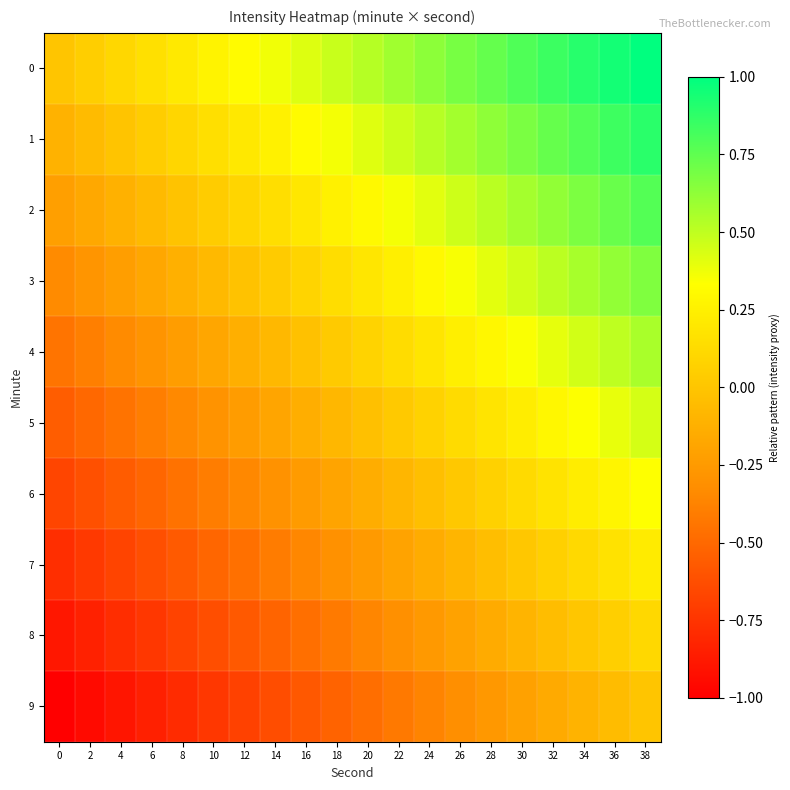

Reading right to left, transcribe all the data shown in this chart.

0: 38=1.0	36=0.9	34=0.9	32=0.8	30=0.8	28=0.7	26=0.7	24=0.6	22=0.6	20=0.5	18=0.5	16=0.4	14=0.4	12=0.3	10=0.3	8=0.2	6=0.2	4=0.1	2=0.1	0=0.0
1: 38=0.9	36=0.8	34=0.8	32=0.7	30=0.7	28=0.6	26=0.6	24=0.5	22=0.5	20=0.4	18=0.4	16=0.3	14=0.3	12=0.2	10=0.2	8=0.1	6=0.0	4=-0.0	2=-0.1	0=-0.1
2: 38=0.8	36=0.7	34=0.7	32=0.6	30=0.6	28=0.5	26=0.5	24=0.4	22=0.4	20=0.3	18=0.3	16=0.2	14=0.1	12=0.1	10=0.0	8=-0.0	6=-0.1	4=-0.1	2=-0.2	0=-0.2
3: 38=0.7	36=0.6	34=0.6	32=0.5	30=0.5	28=0.4	26=0.4	24=0.3	22=0.2	20=0.2	18=0.1	16=0.1	14=0.0	12=-0.0	10=-0.1	8=-0.1	6=-0.2	4=-0.2	2=-0.3	0=-0.3
4: 38=0.6	36=0.5	34=0.5	32=0.4	30=0.3	28=0.3	26=0.2	24=0.2	22=0.1	20=0.1	18=0.0	16=-0.0	14=-0.1	12=-0.1	10=-0.2	8=-0.2	6=-0.3	4=-0.3	2=-0.4	0=-0.4
5: 38=0.4	36=0.4	34=0.3	32=0.3	30=0.2	28=0.2	26=0.1	24=0.1	22=0.0	20=-0.0	18=-0.1	16=-0.1	14=-0.2	12=-0.2	10=-0.3	8=-0.3	6=-0.4	4=-0.5	2=-0.5	0=-0.6
6: 38=0.3	36=0.3	34=0.2	32=0.2	30=0.1	28=0.1	26=0.0	24=-0.0	22=-0.1	20=-0.1	18=-0.2	16=-0.2	14=-0.3	12=-0.4	10=-0.4	8=-0.5	6=-0.5	4=-0.6	2=-0.6	0=-0.7
7: 38=0.2	36=0.2	34=0.1	32=0.1	30=0.0	28=-0.0	26=-0.1	24=-0.1	22=-0.2	20=-0.3	18=-0.3	16=-0.4	14=-0.4	12=-0.5	10=-0.5	8=-0.6	6=-0.6	4=-0.7	2=-0.7	0=-0.8
8: 38=0.1	36=0.1	34=0.0	32=-0.0	30=-0.1	28=-0.2	26=-0.2	24=-0.3	22=-0.3	20=-0.4	18=-0.4	16=-0.5	14=-0.5	12=-0.6	10=-0.6	8=-0.7	6=-0.7	4=-0.8	2=-0.8	0=-0.9
9: 38=0.0	36=-0.1	34=-0.1	32=-0.2	30=-0.2	28=-0.3	26=-0.3	24=-0.4	22=-0.4	20=-0.5	18=-0.5	16=-0.6	14=-0.6	12=-0.7	10=-0.7	8=-0.8	6=-0.8	4=-0.9	2=-0.9	0=-1.0